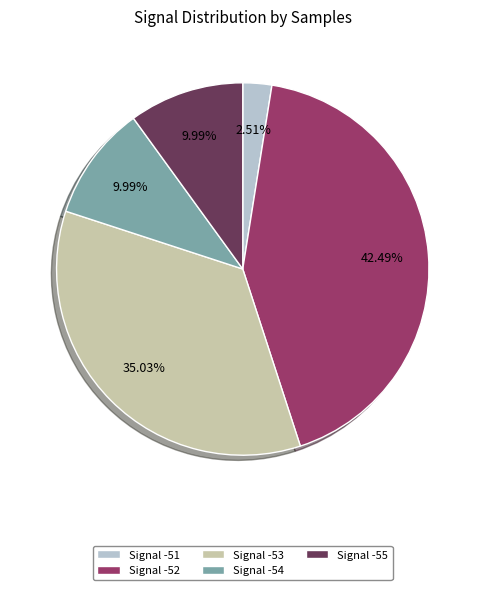

Is there a majority slice in this chart?

No